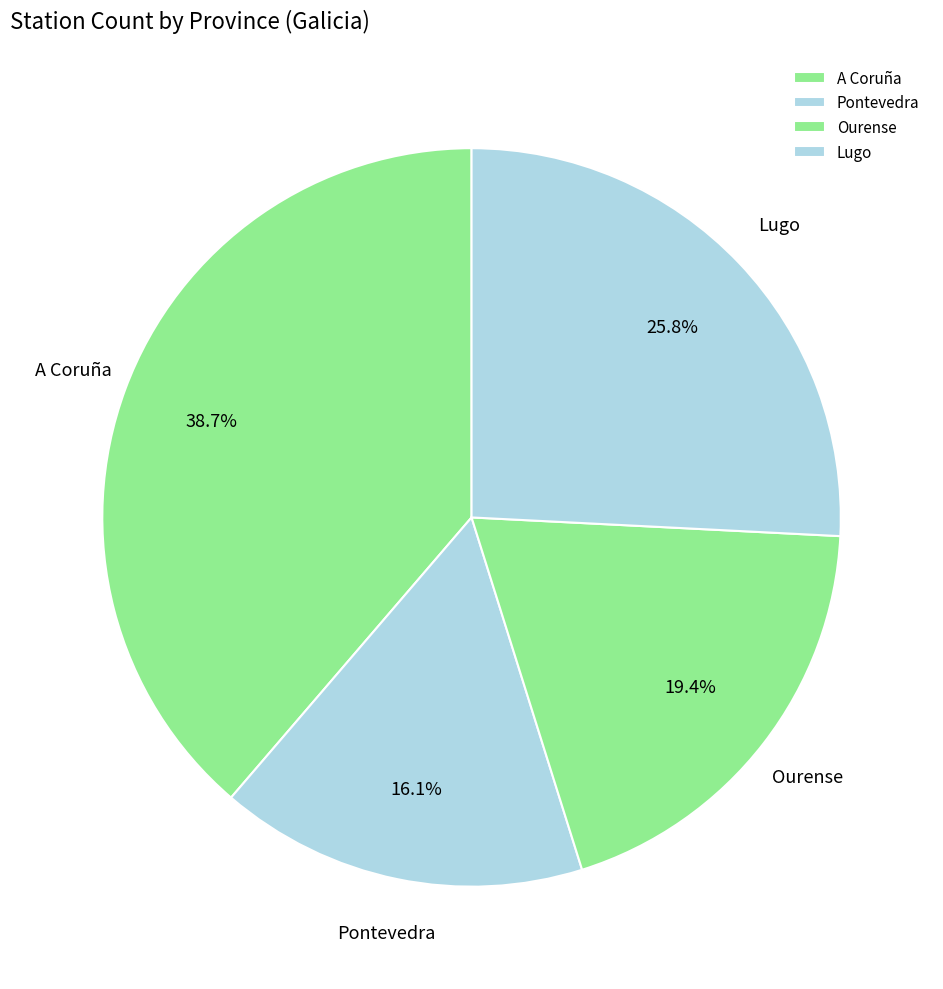

Rank the categories by value from highest to lowest.

A Coruña, Lugo, Ourense, Pontevedra